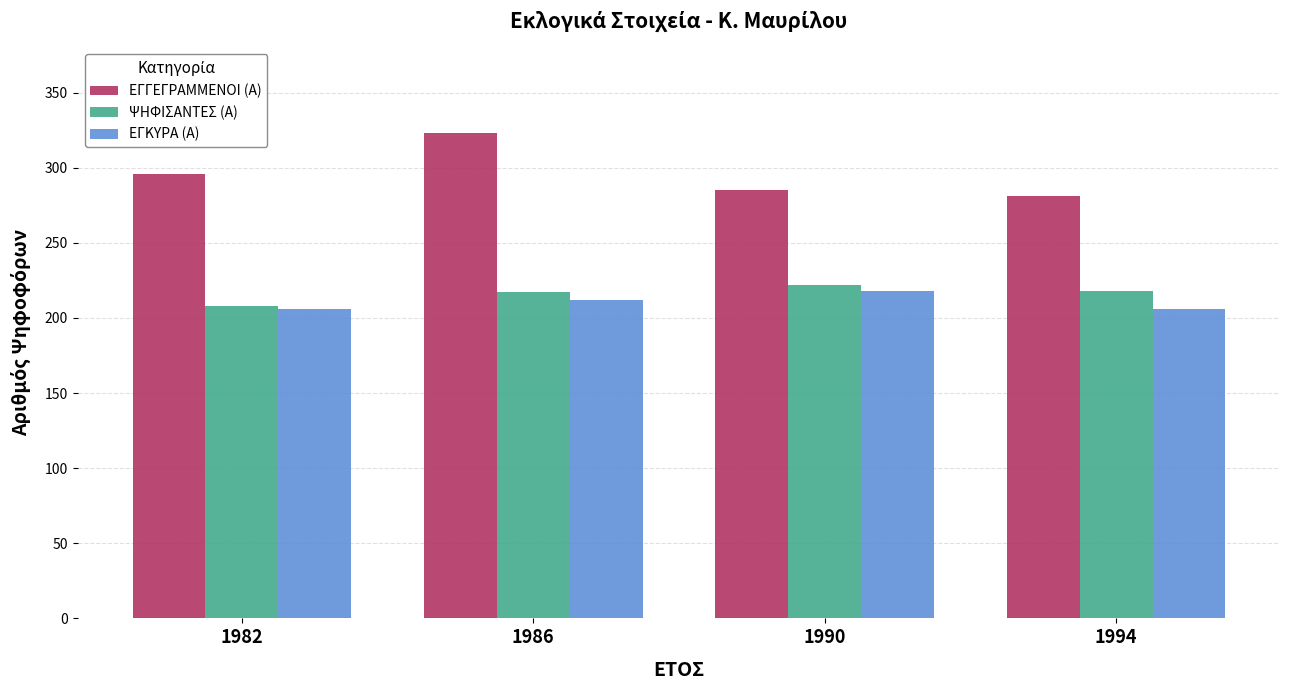

What is the smallest value displayed?

206